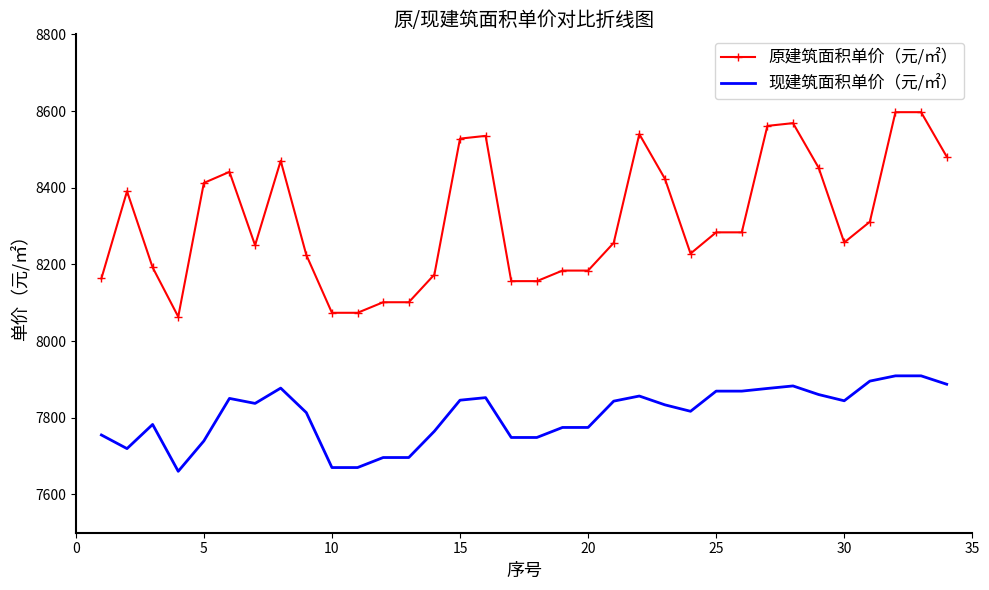

True or false: 现建筑面积单价（元/㎡） and 原建筑面积单价（元/㎡） cross at least once.

False